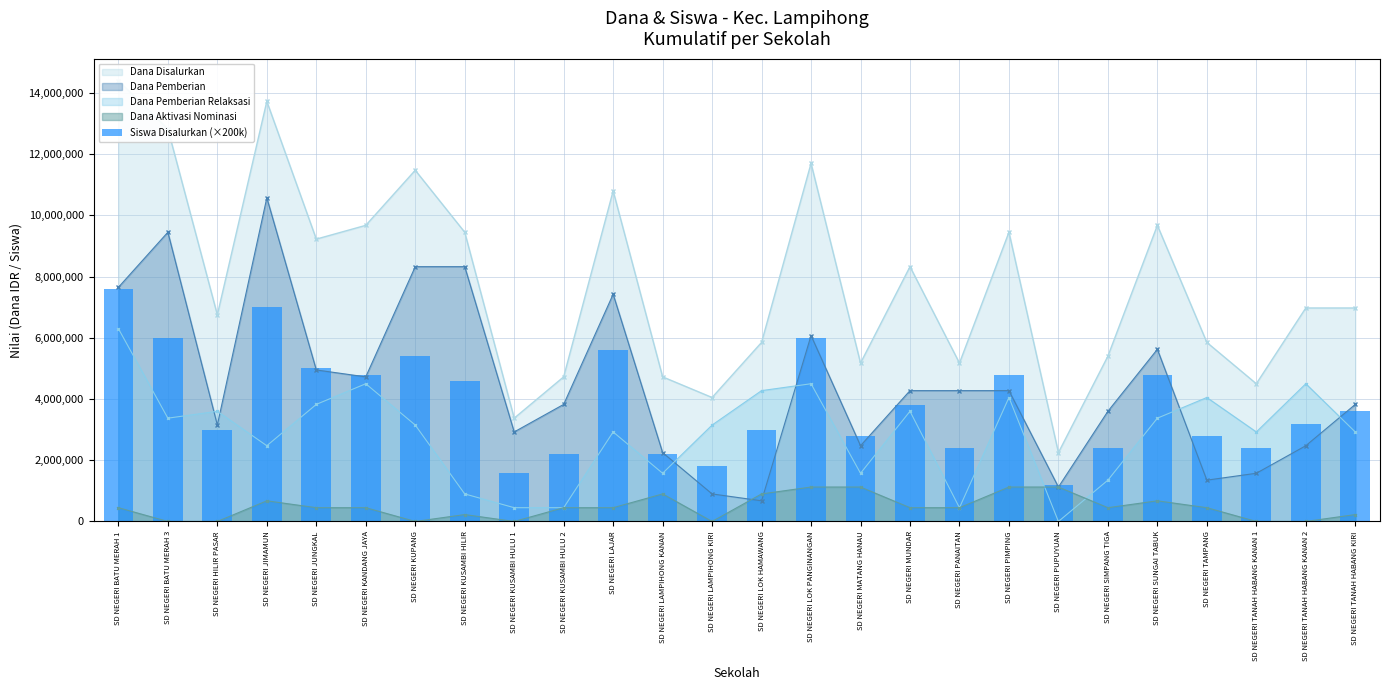

Is it true that the value at SD NEGERI MATANG HANAU is 1814314?

False